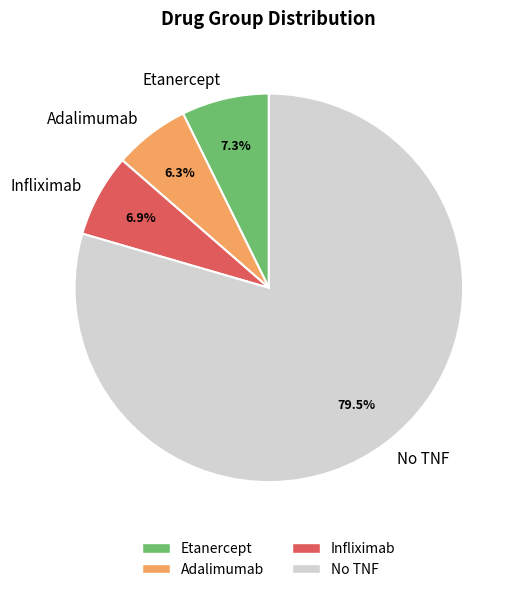

Is it true that Adalimumab is 6% of the pie?

True